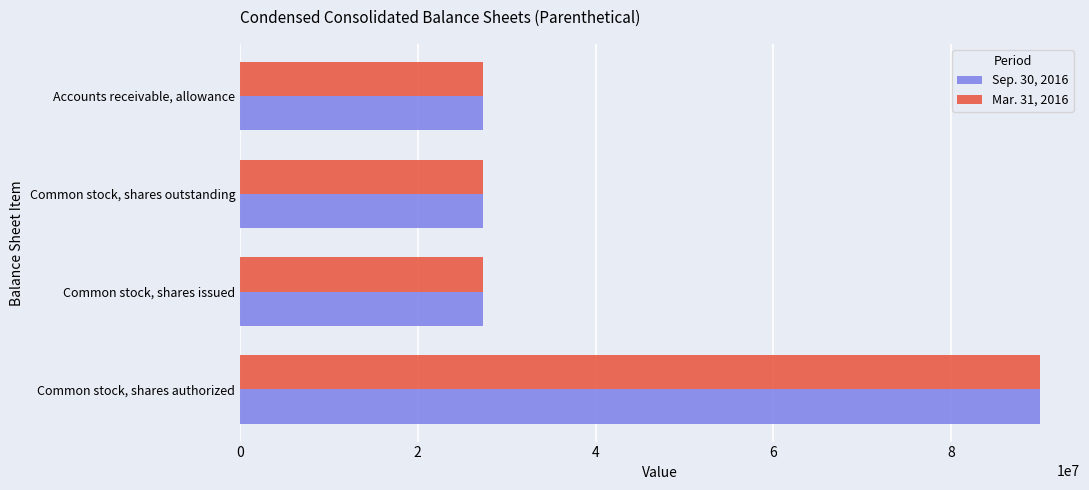

What are all the series names shown in the legend?

Sep. 30, 2016, Mar. 31, 2016